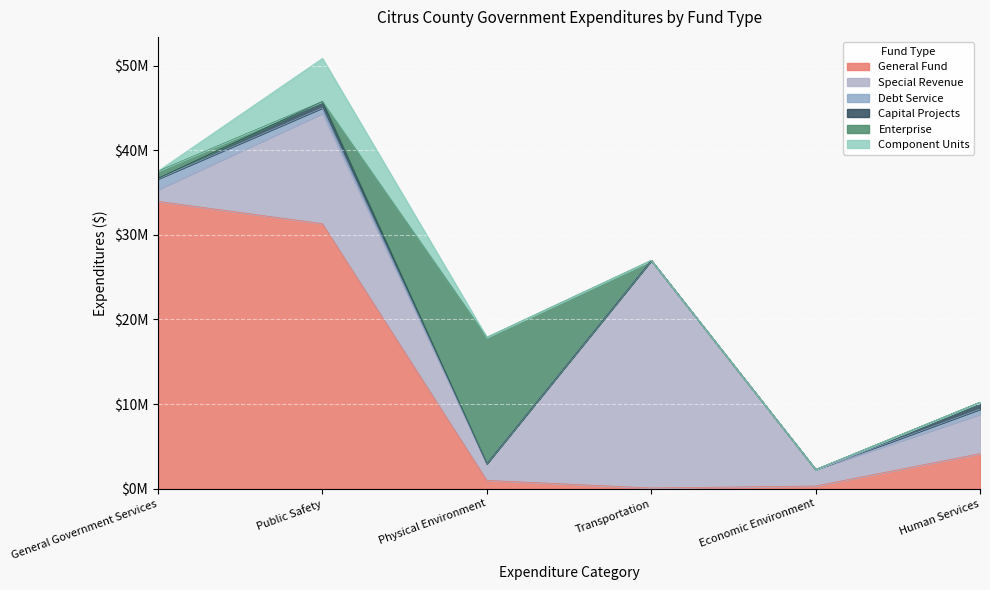

What is the difference between the highest and lowest values at General Government Services?

33963856